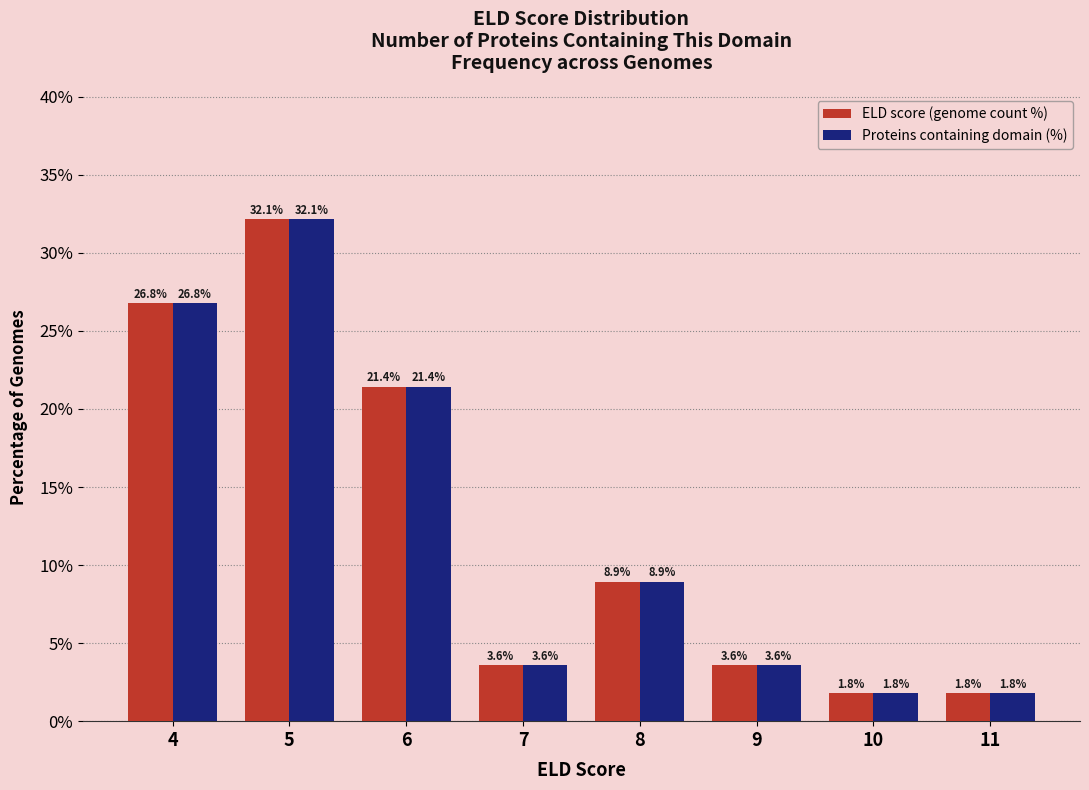

How many groups of bars are there?

8